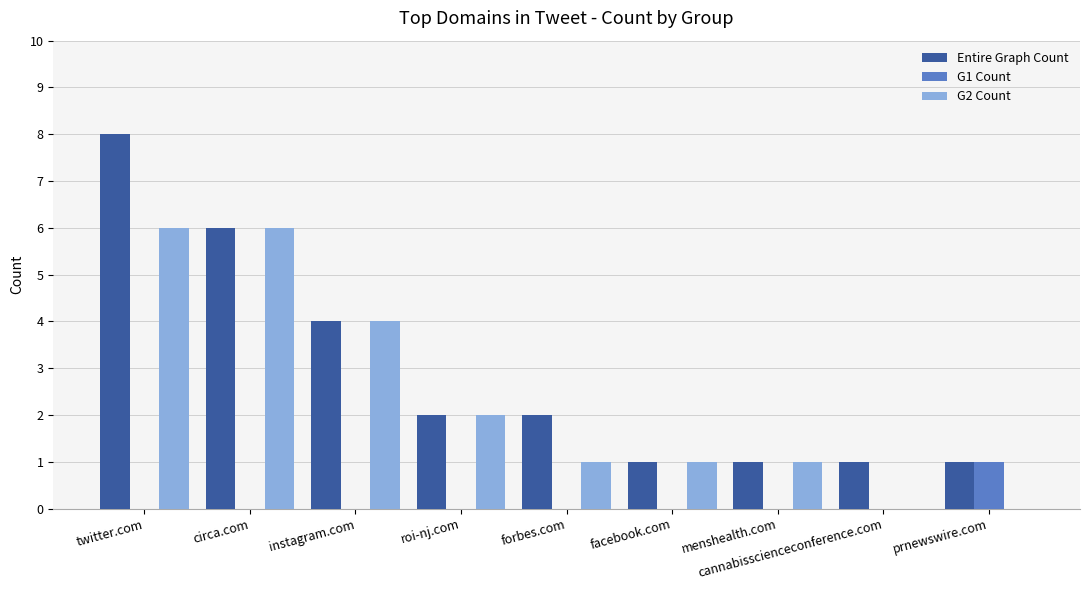

The value of G1 Count at prnewswire.com is 1. True or false?

True